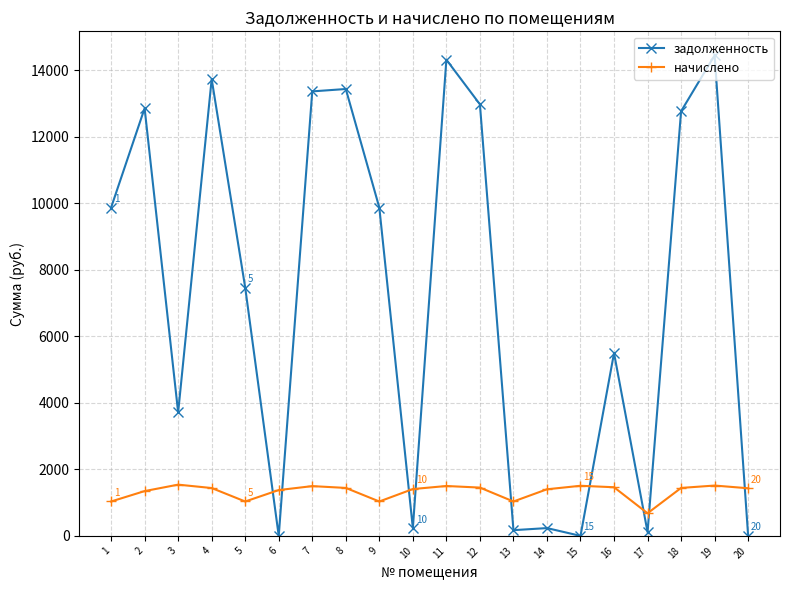

Read the начислено value at 12.

1452.7